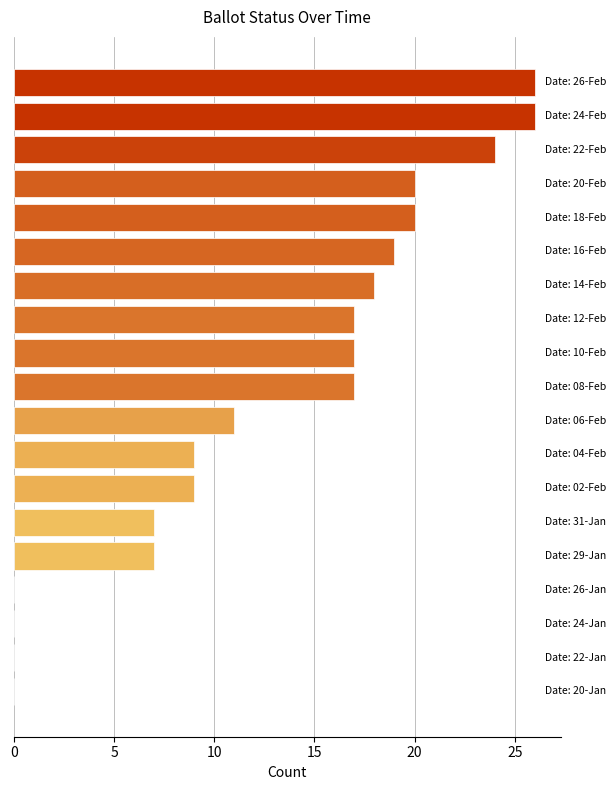

What is the greatest value displayed?

26